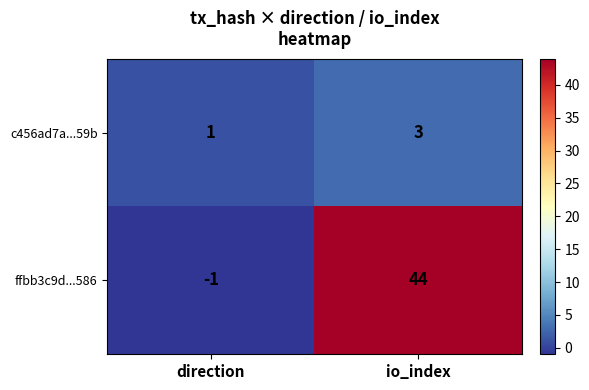

Which series changed the most between direction and io_index?

ffbb3c9d...586